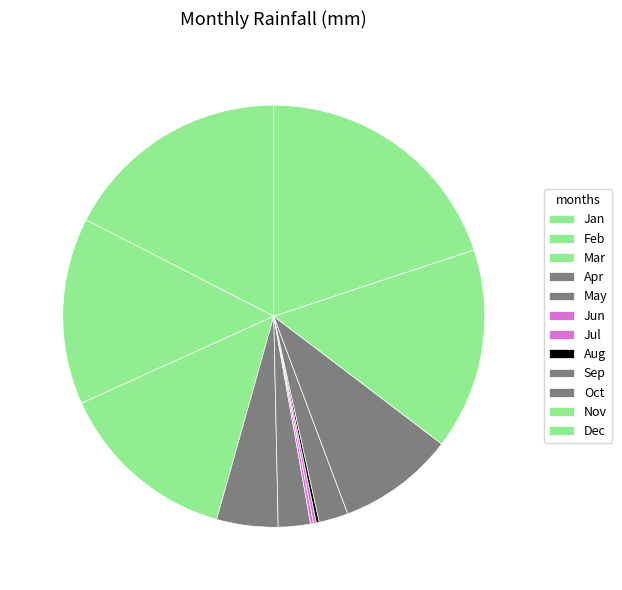

To the nearest percent, what is the difference between the Jul and Sep slice percentages?

2%